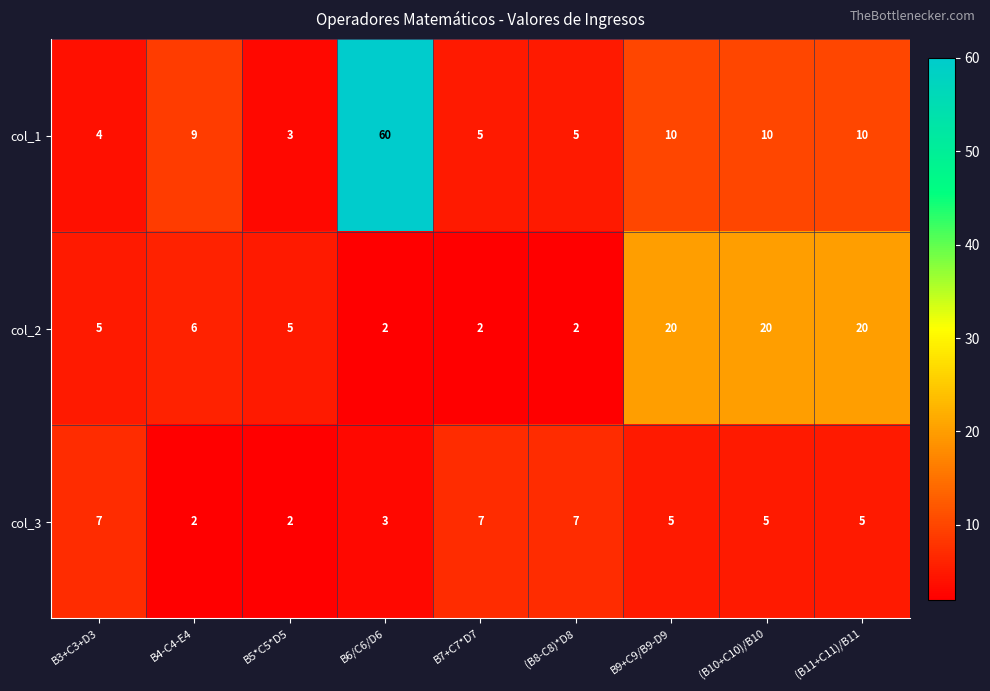

What is the difference between the col_2 values at B7+C7*D7 and (B11+C11)/B11?

18